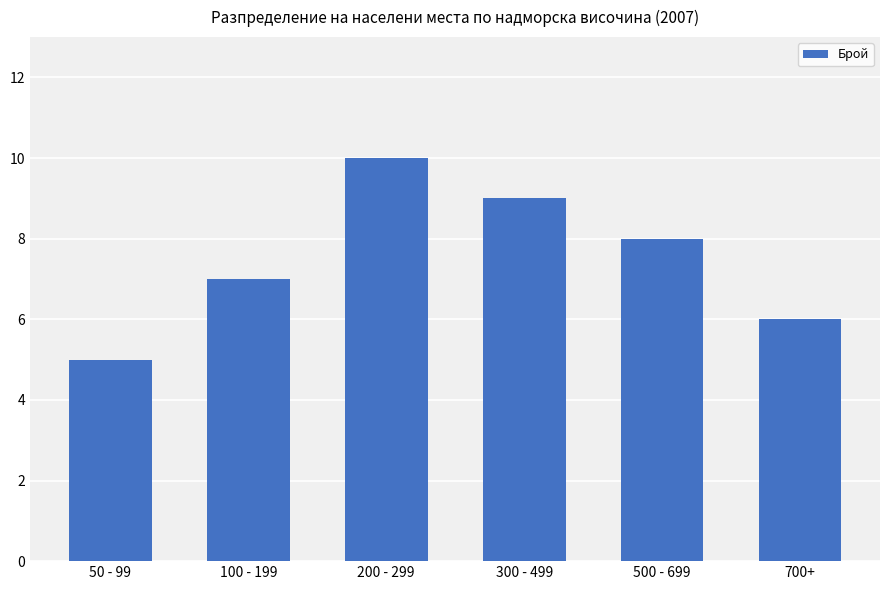

What is the change in value from 50 - 99 to 300 - 499?

+4